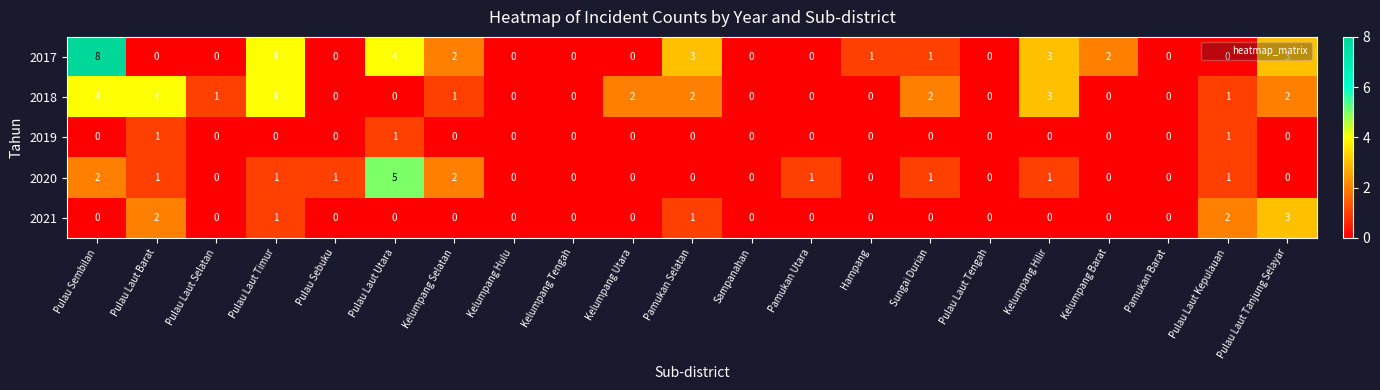

What is the difference between the 2017 values at Pulau Laut Tengah and Pulau Sembilan?

8